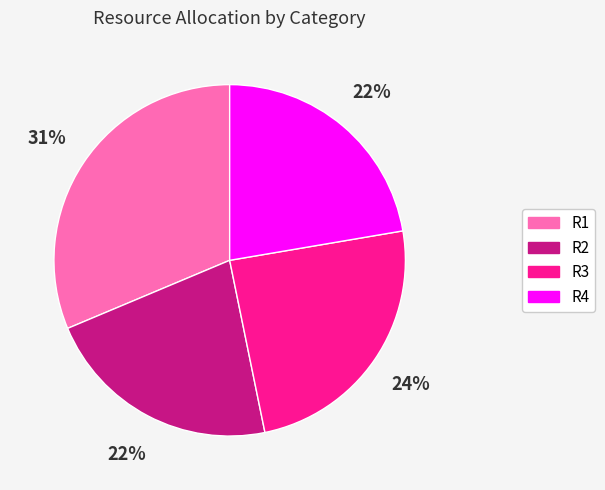

To the nearest percent, what is the average slice percentage?

25%